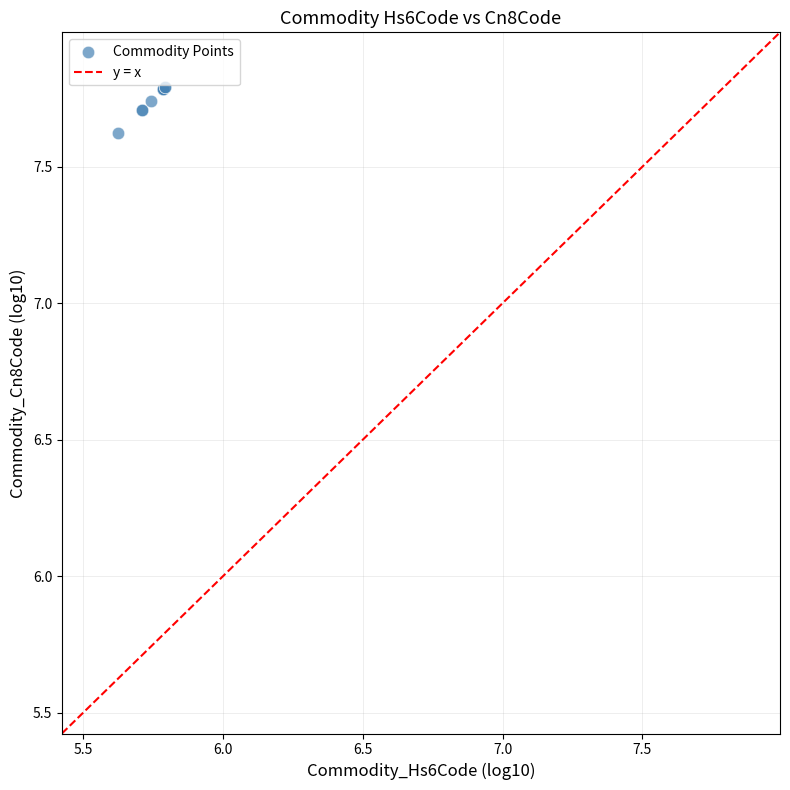

What Y value in the scatter plot is closest to 7?

7.6